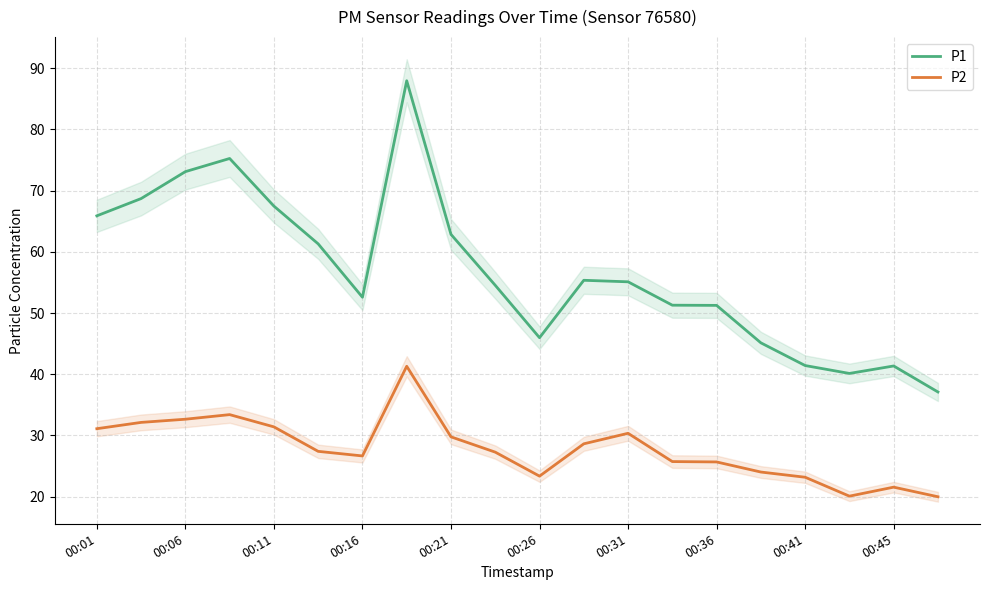

What is the lowest value of the P2 series?

20.0